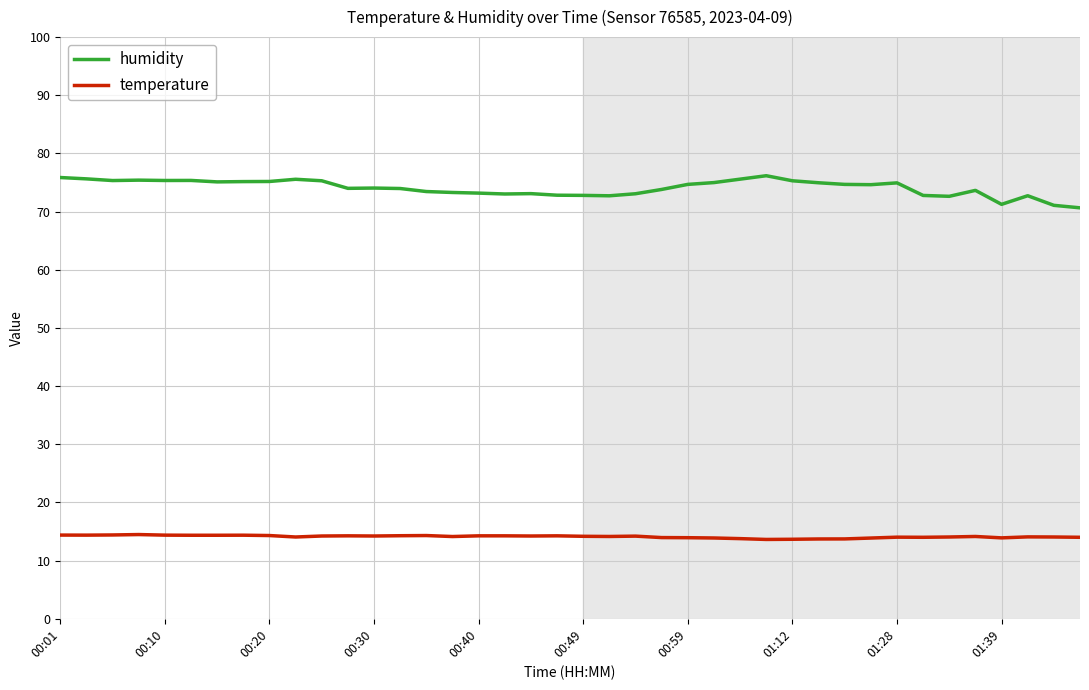

List the series in order of their peak value, lowest first.

temperature, humidity